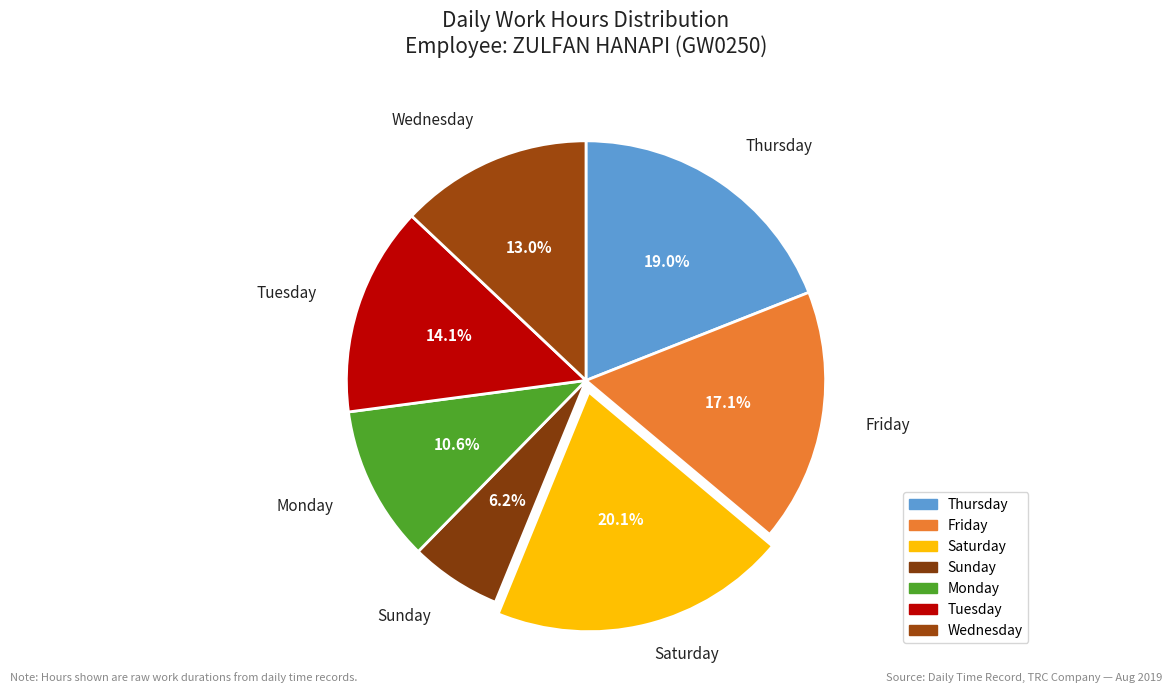

Approximately how many times larger is the value at Thursday compared to Monday?

1.8